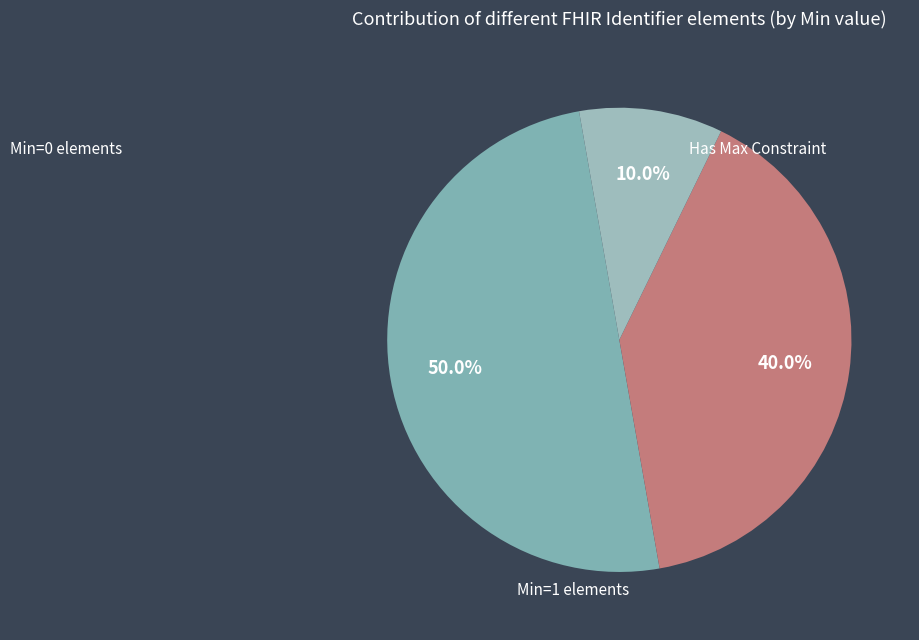

Count the number of slices in the pie.

3